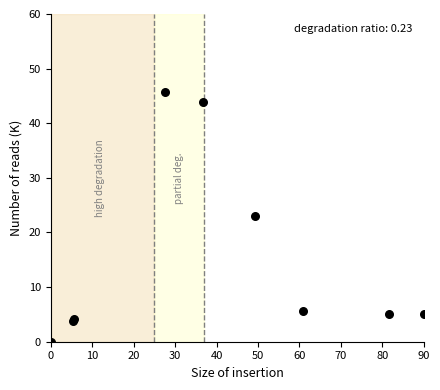

What Y value in the scatter plot is closest to 22?

22.9